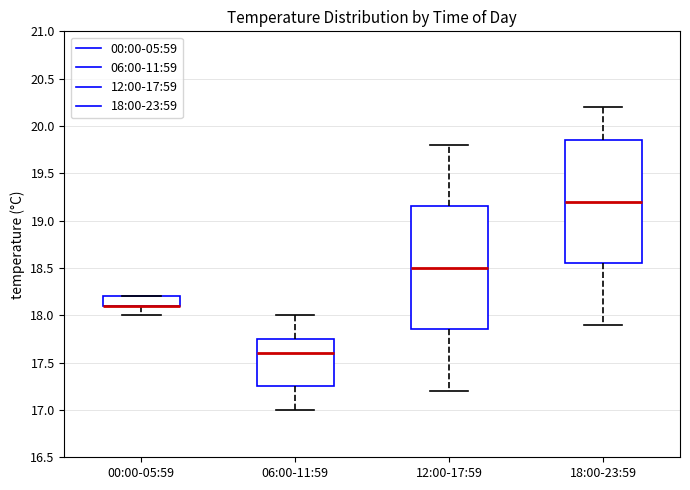

Reading left to right, read every box against the y-axis: the position of its median line, the range the box covers, and the ends of its whiskers. The values are not printed on the chart, so give them approximately, as read against the axis.

00:00-05:59: median 18.10 (drawn on the box's lower edge), box 18.10 to 18.20, whiskers 18.00 to 18.20
06:00-11:59: median 17.60, box 17.25 to 17.75, whiskers 17.00 to 18.00
12:00-17:59: median 18.50, box 17.85 to 19.15, whiskers 17.20 to 19.80
18:00-23:59: median 19.20, box 18.55 to 19.85, whiskers 17.90 to 20.20